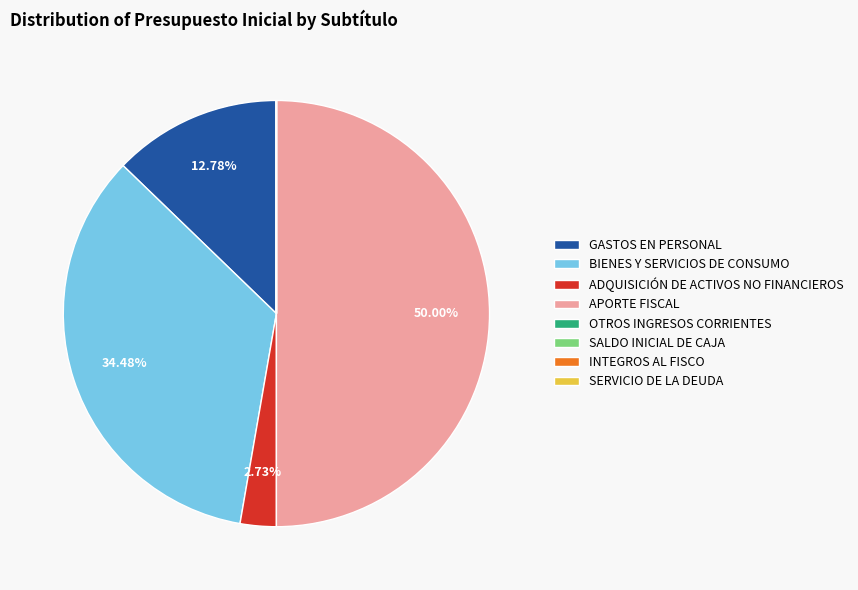

What is the largest slice in the pie chart?

APORTE FISCAL